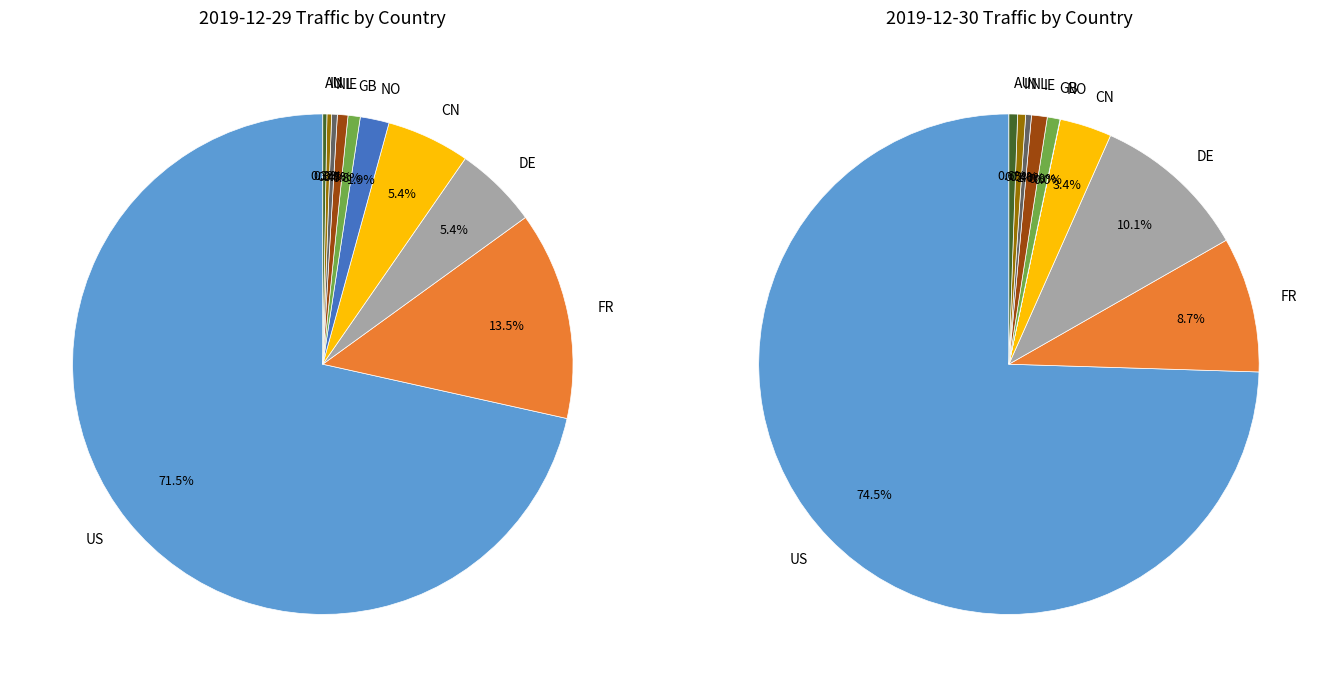

What is the total percentage of NO and US?

73.4%